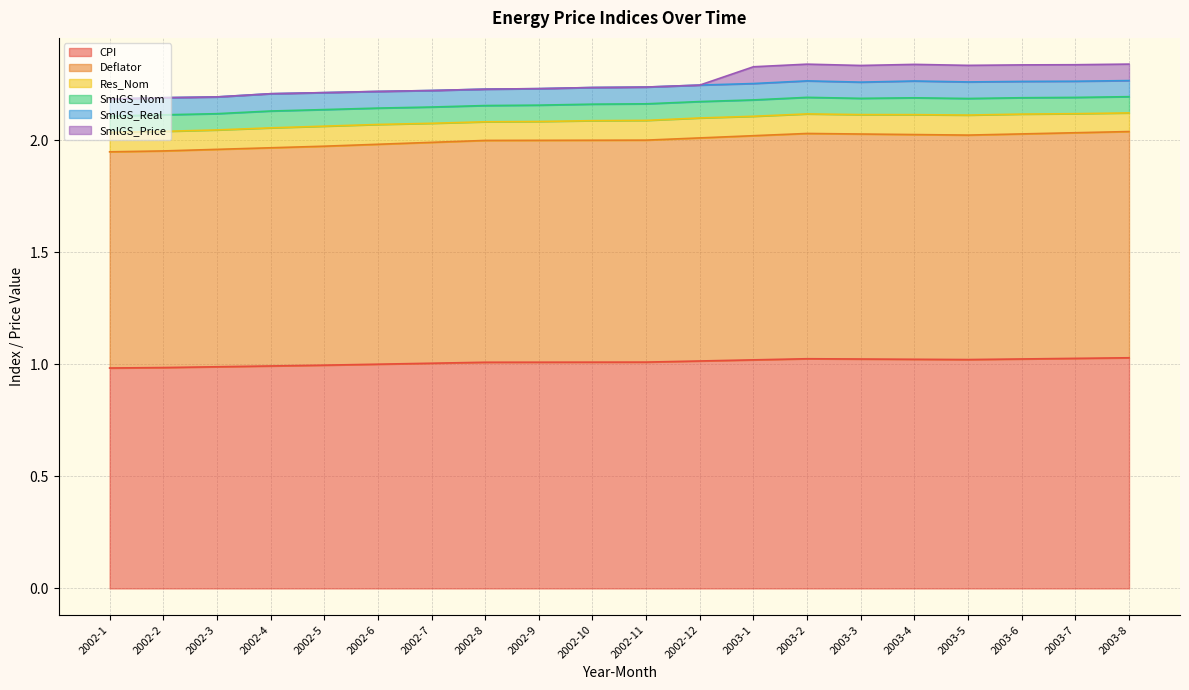

Where is the first local maximum for Deflator?

2003-2